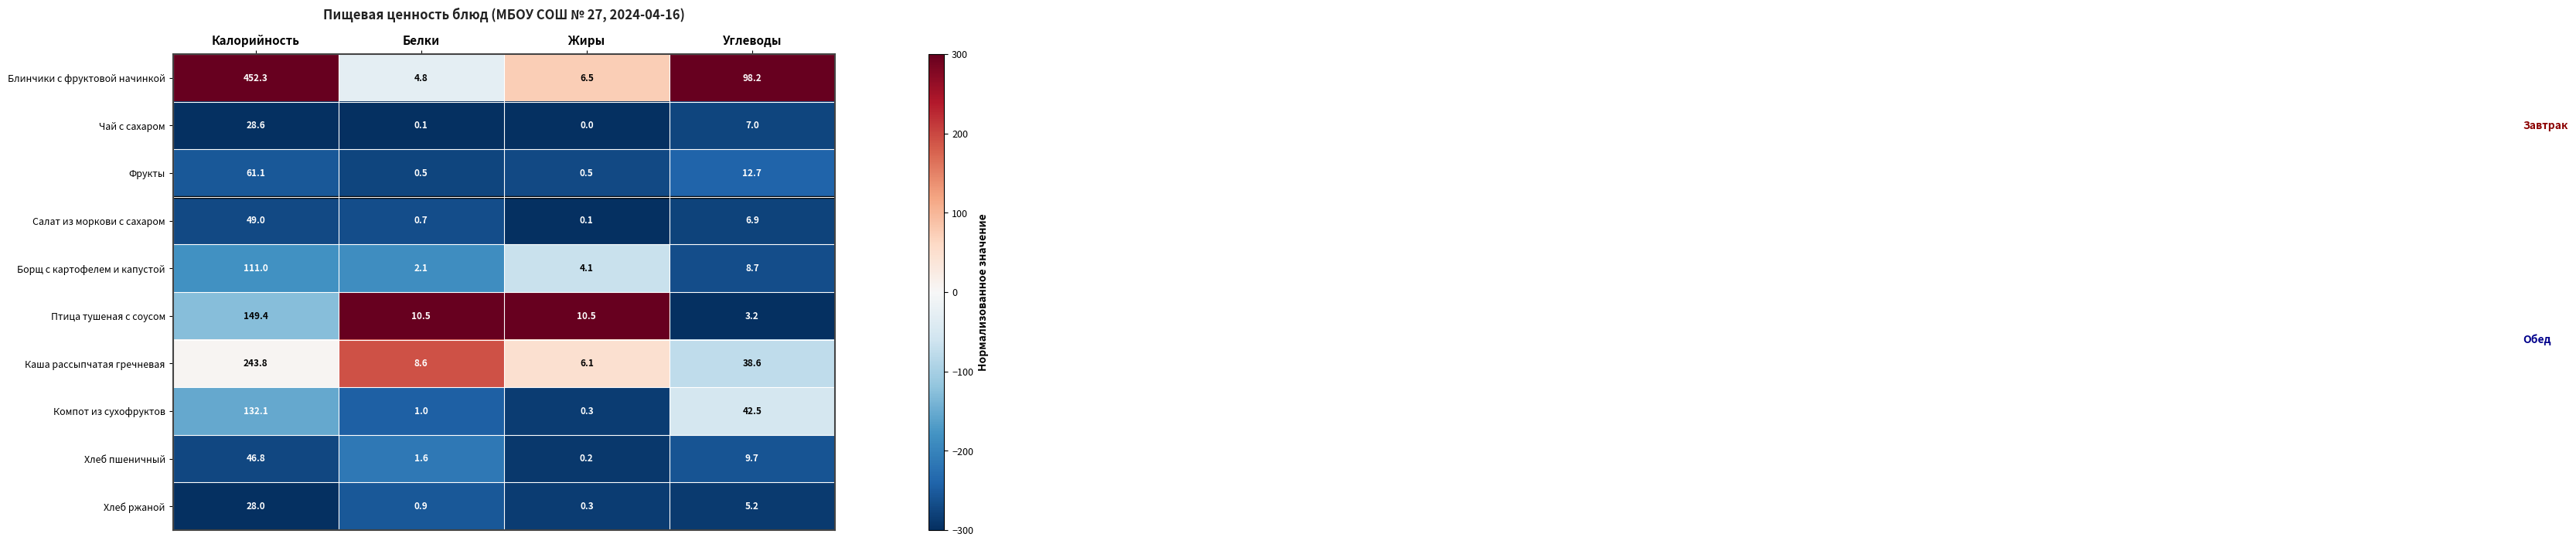

What is the difference between the Фрукты values at Жиры and Углеводы?

12.2